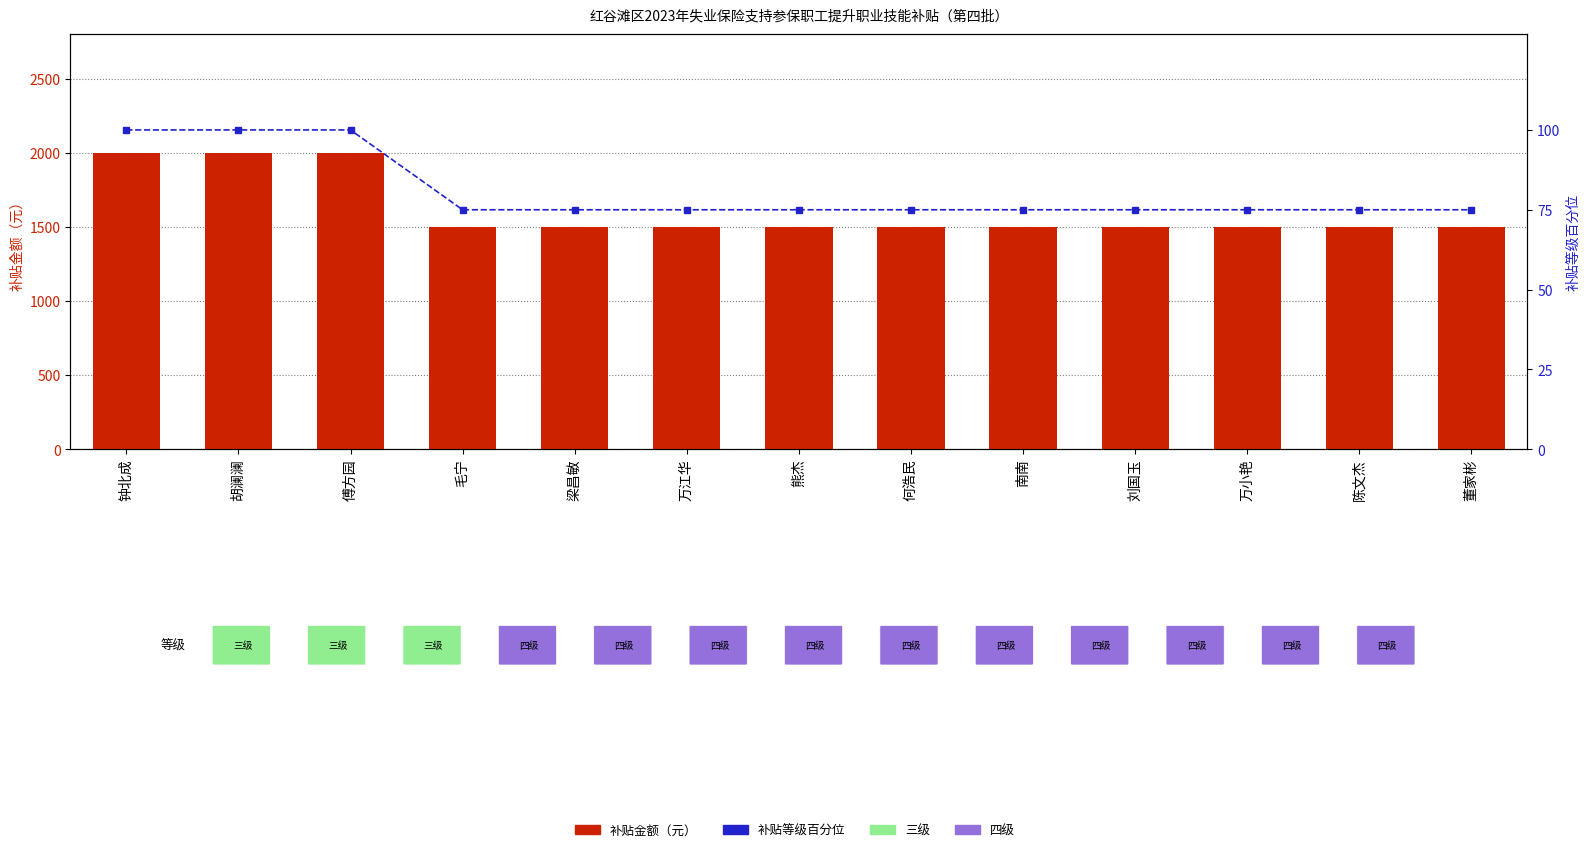

What is the minimum value shown in the chart?

75